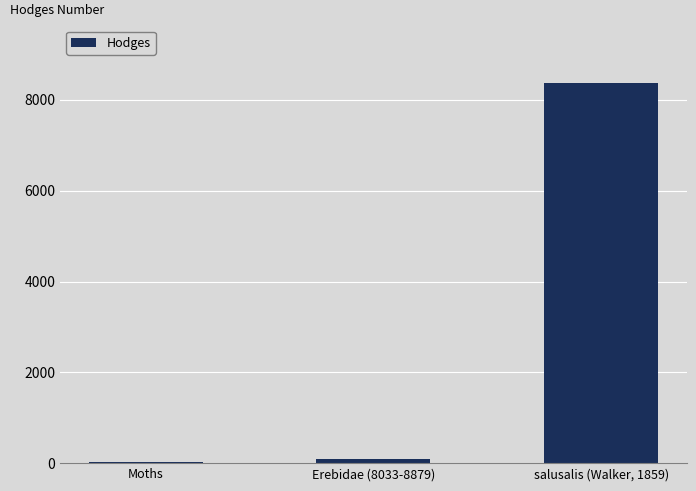

Are the bars grouped side by side (vs. stacked)?

No